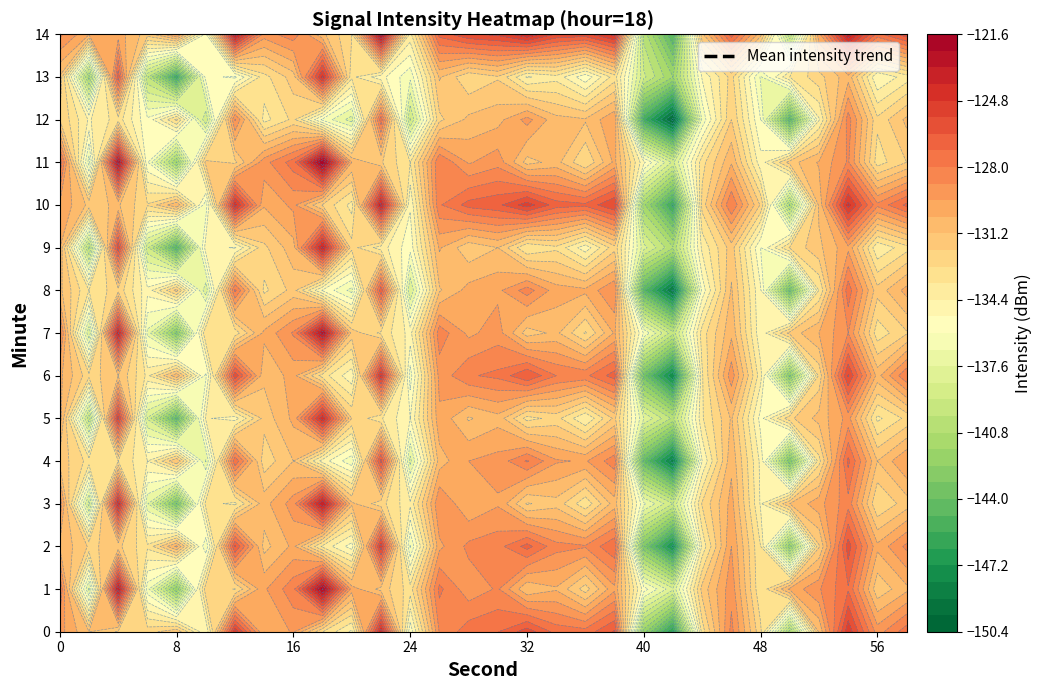

What is the average value?

-131.6